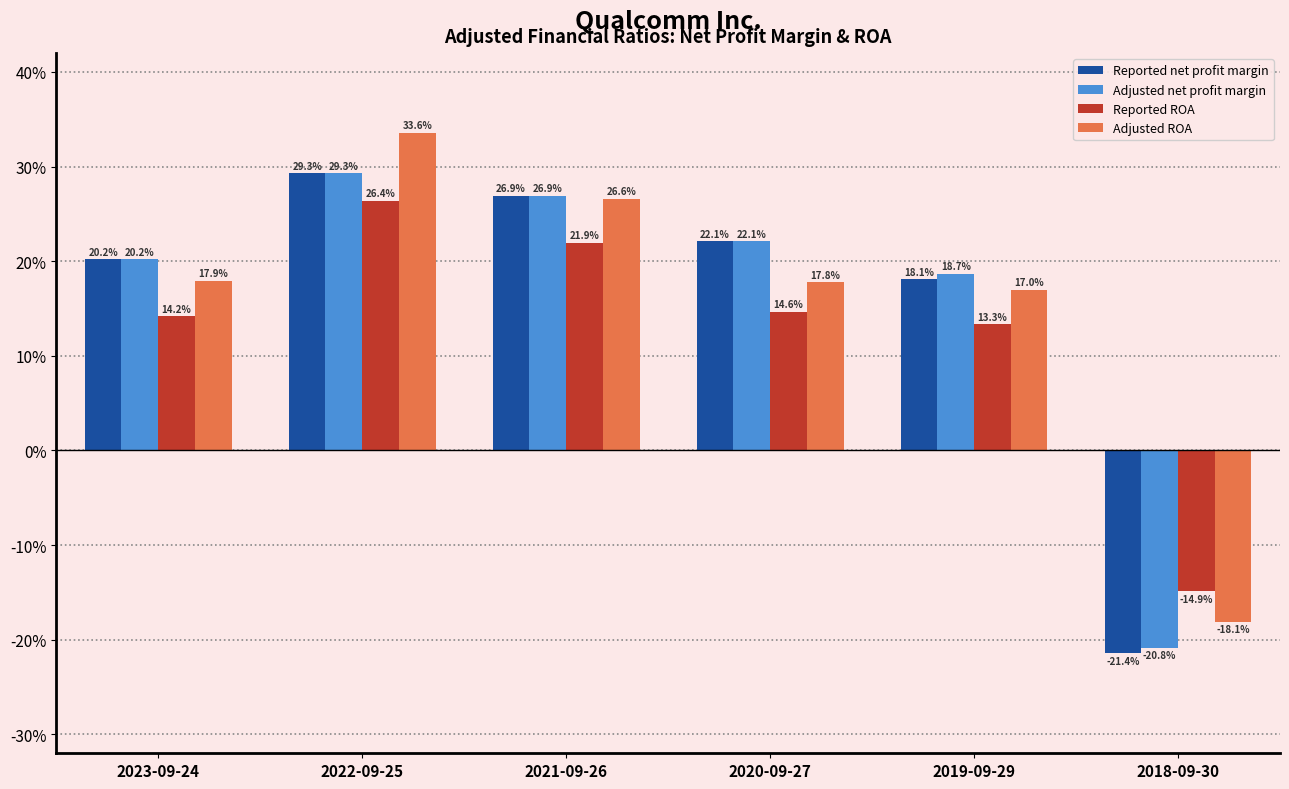

Reading left to right, extract all data points from this chart.

Reported net profit margin: 0.2	0.3	0.3	0.2	0.2	-0.2
Adjusted net profit margin: 0.2	0.3	0.3	0.2	0.2	-0.2
Reported ROA: 0.1	0.3	0.2	0.1	0.1	-0.1
Adjusted ROA: 0.2	0.3	0.3	0.2	0.2	-0.2